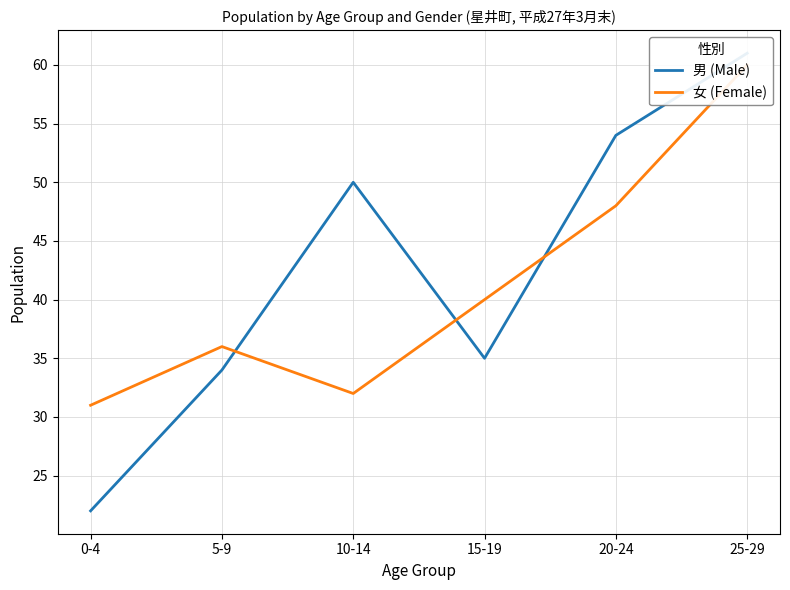

At which label does 男 (Male) first exceed 50?

20-24